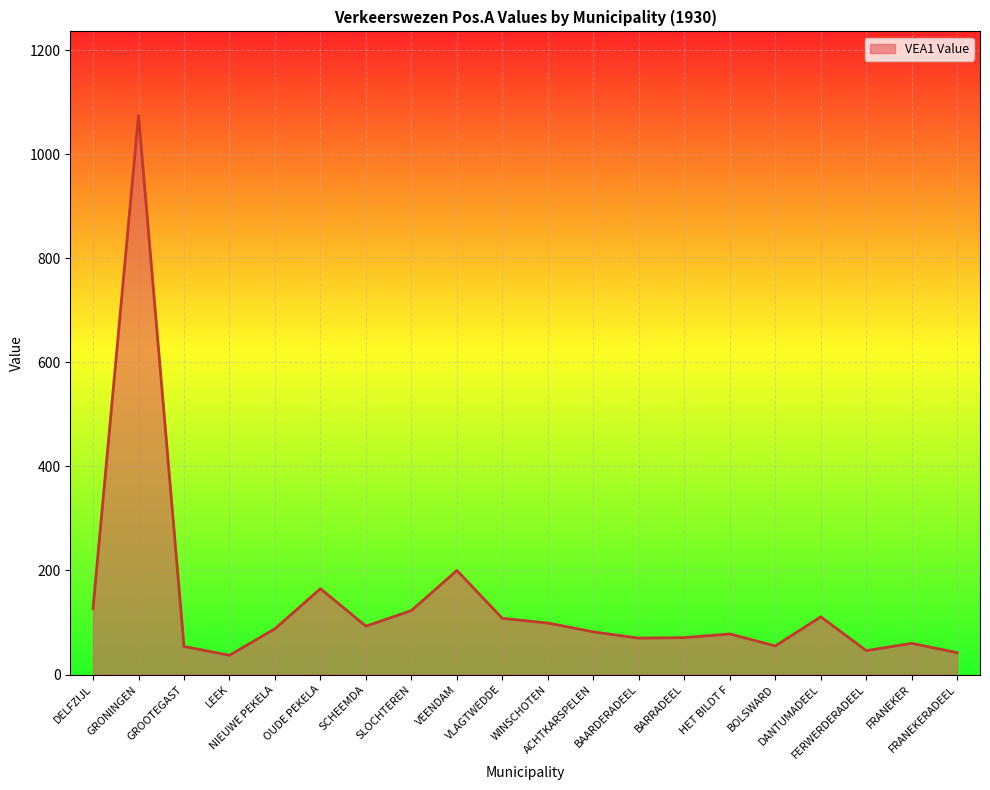

What is the smallest value displayed?

37